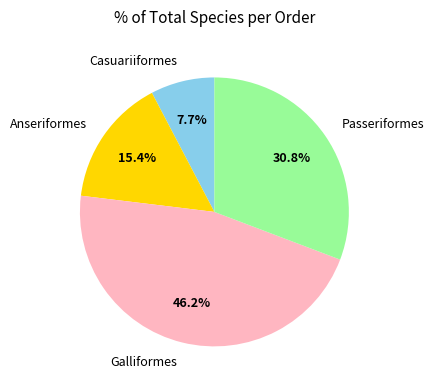

To the nearest percent, what percentage of the pie is Galliformes?

46%